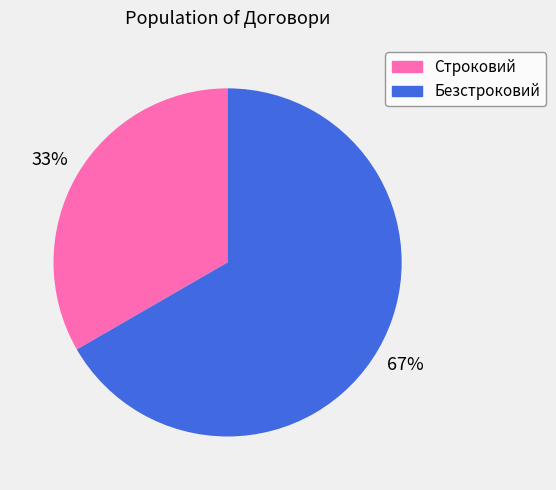

How many segments does this pie chart have?

2